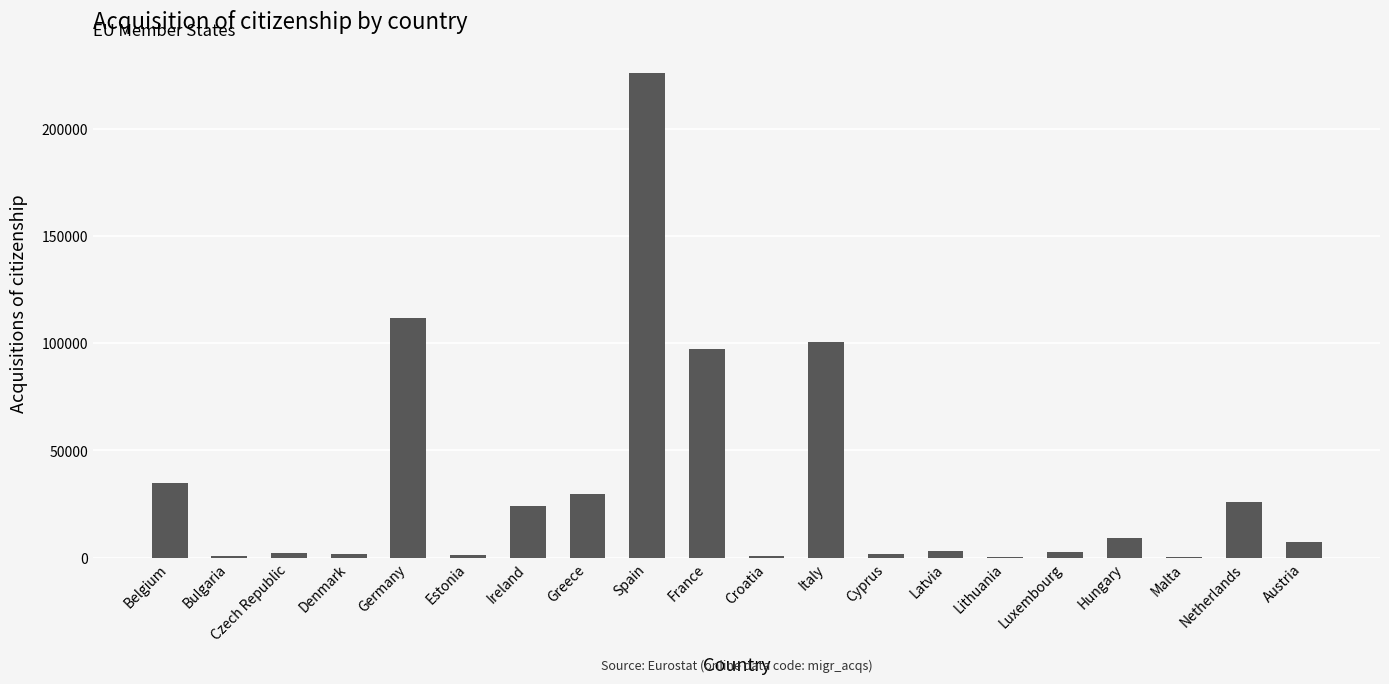

What is the sum of all values?

681552